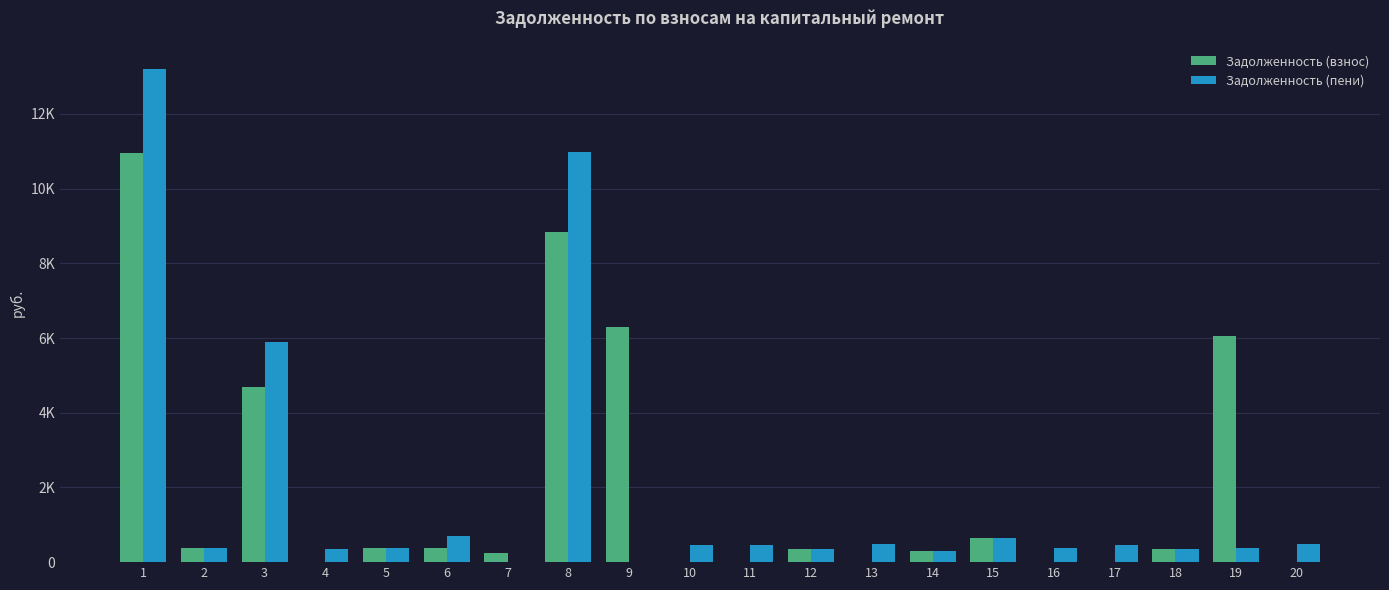

Which series has the largest total across all categories?

Задолженность (взнос)